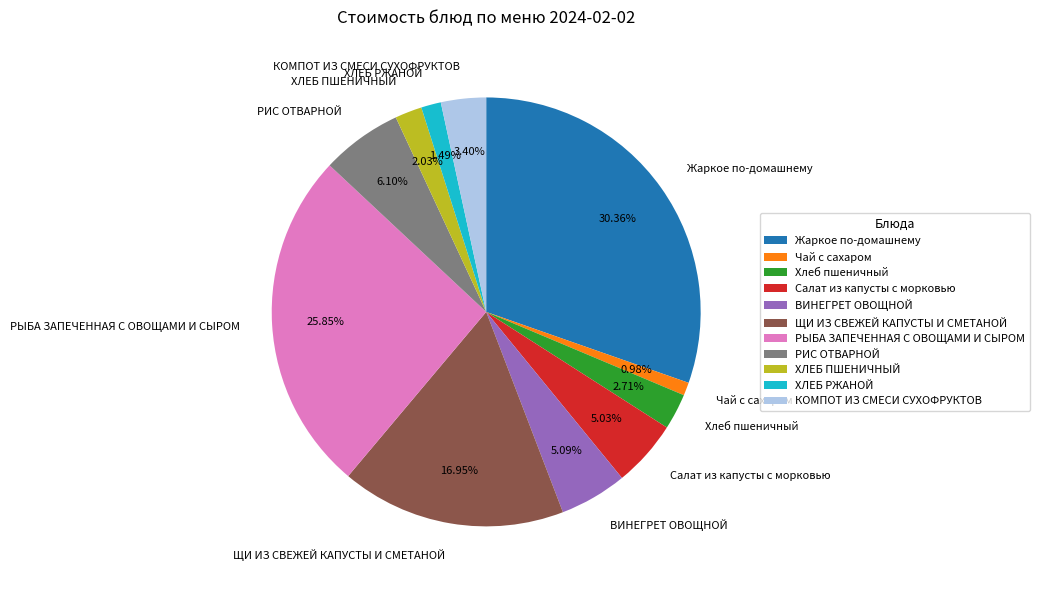

Is it true that Чай с сахаром is 6% of the pie?

False